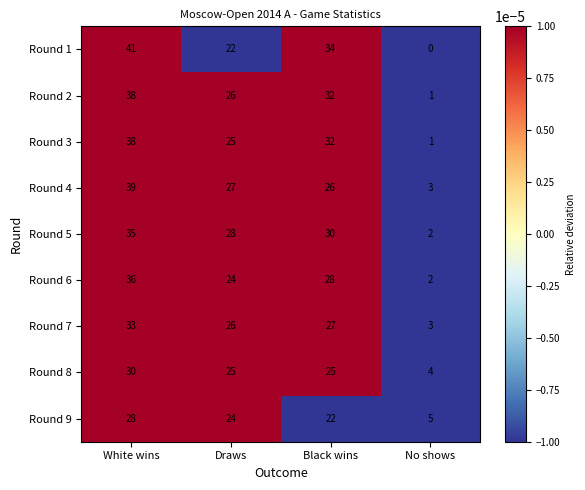

What is the maximum value shown in the chart?

41